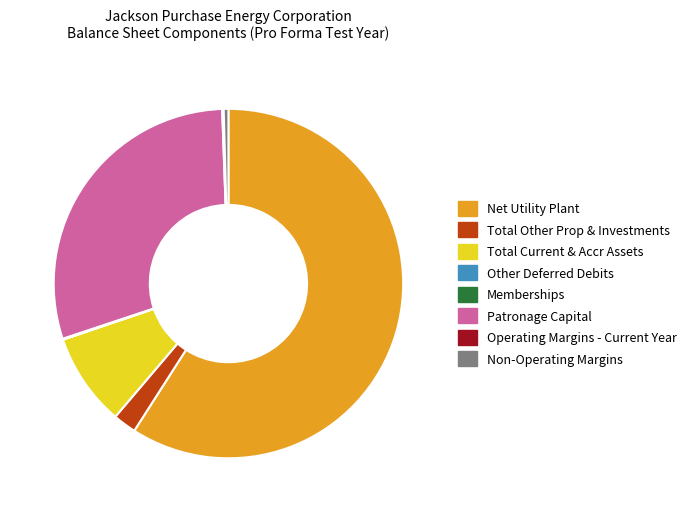

Which slice is the largest?

Net Utility Plant